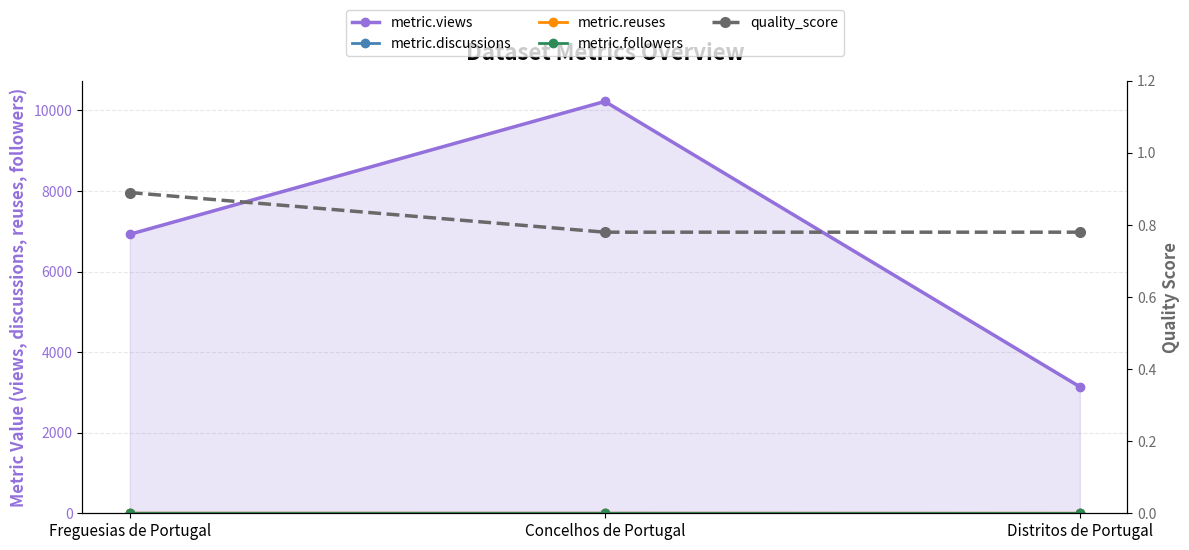

At which category is the sum across all series the highest?

Concelhos de Portugal